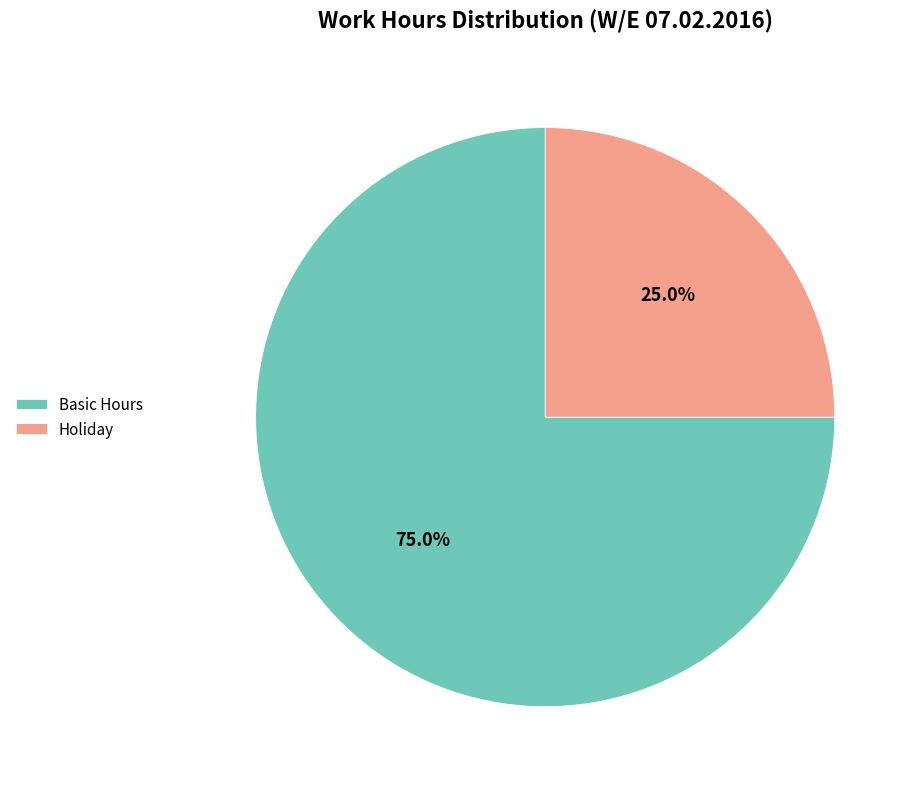

How many segments does this pie chart have?

2